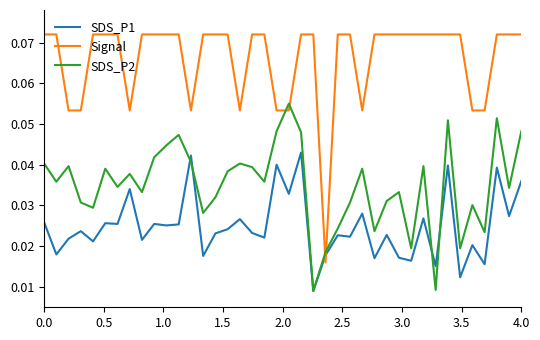

True or false: SDS_P1 and SDS_P2 cross at least once.

True